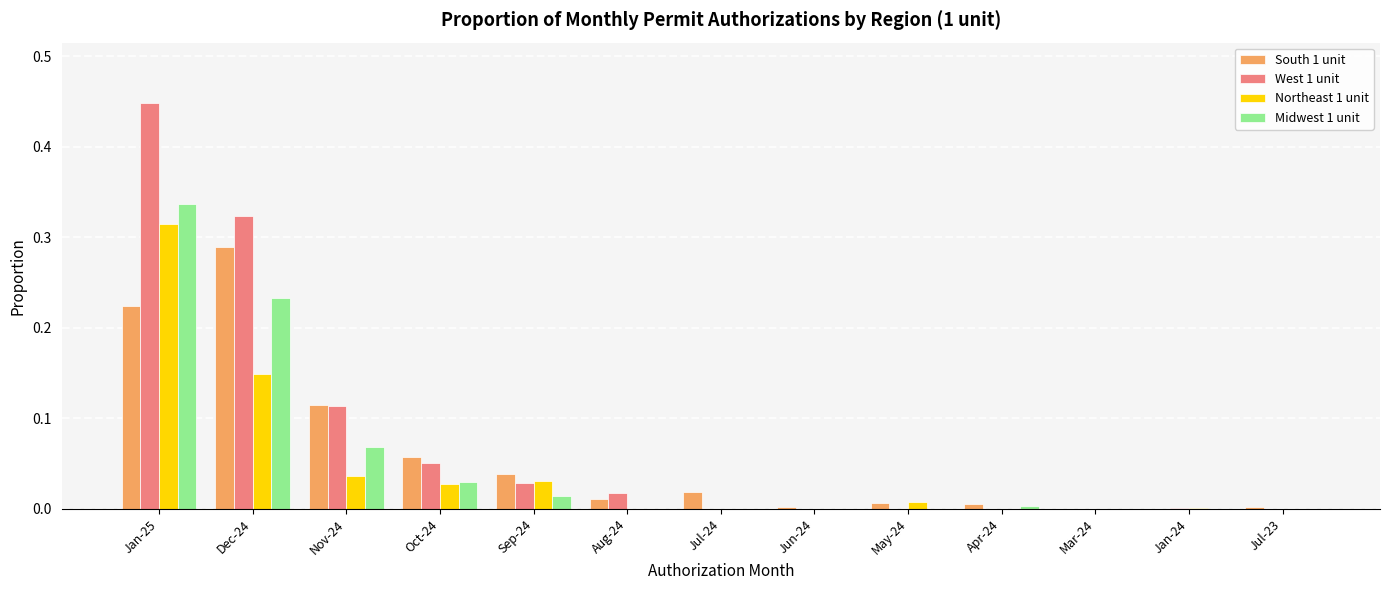

What is the sum of all South 1 unit values?

0.8